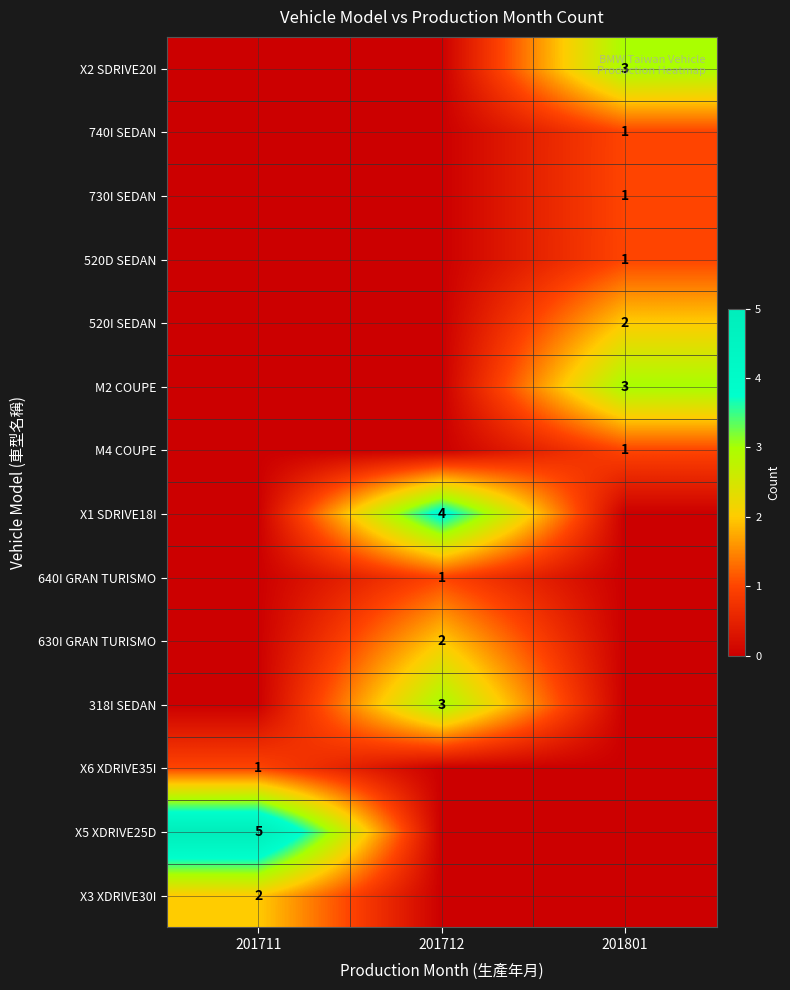

Is it true that X5 XDRIVE25D equals 5 at 201711?

True